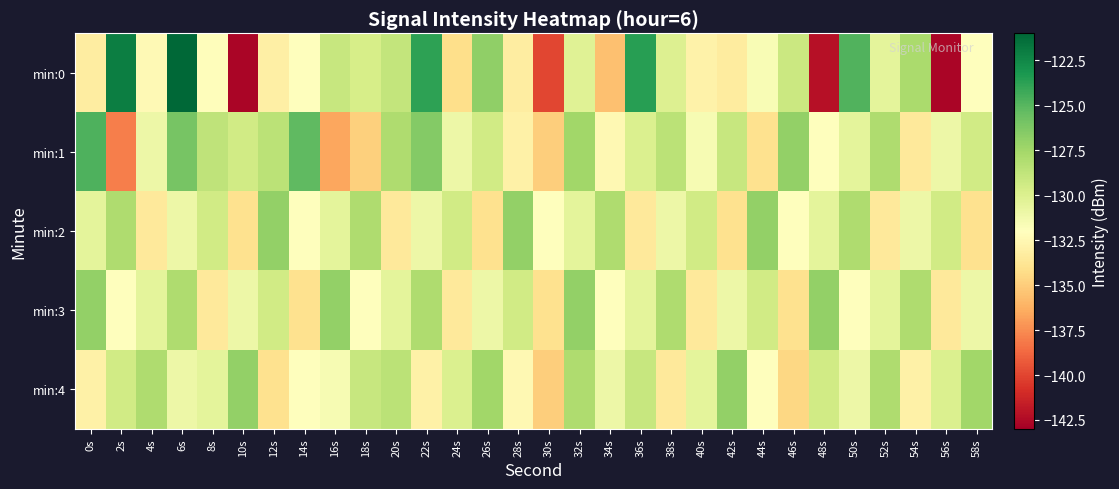

Which has a higher value, 20s or 16s?

20s